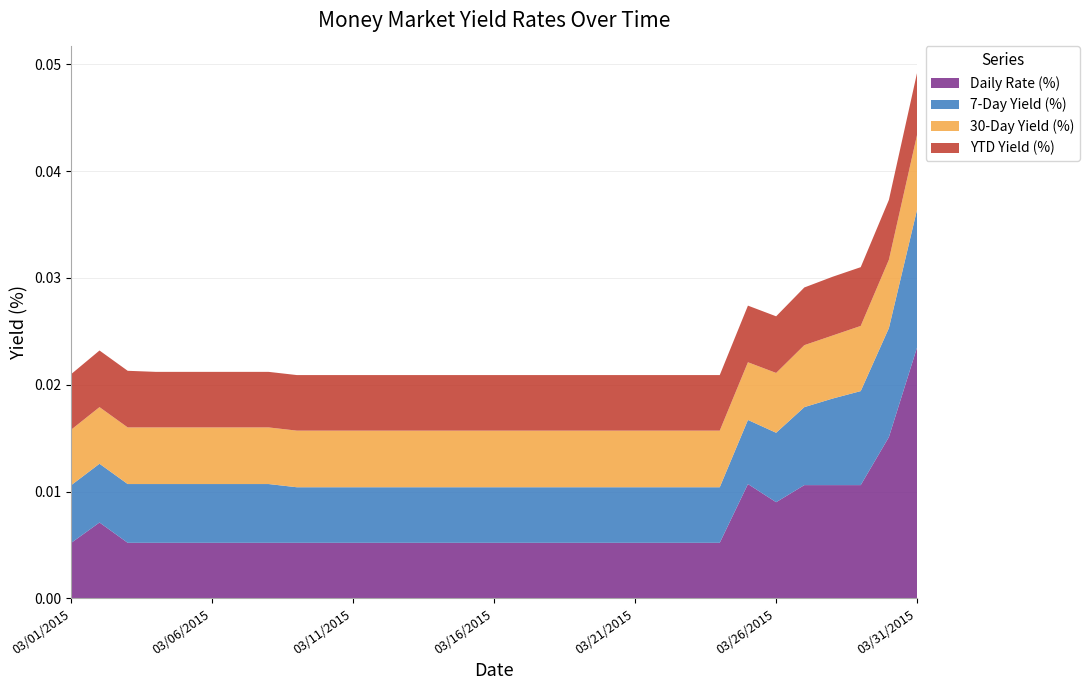

Reading left to right, what are all the values shown in this chart?

Daily Rate (%): 03/01/2015=0.0	03/02/2015=0.0	03/03/2015=0.0	03/04/2015=0.0	03/05/2015=0.0	03/06/2015=0.0	03/07/2015=0.0	03/08/2015=0.0	03/09/2015=0.0	03/10/2015=0.0	03/11/2015=0.0	03/12/2015=0.0	03/13/2015=0.0	03/14/2015=0.0	03/15/2015=0.0	03/16/2015=0.0	03/17/2015=0.0	03/18/2015=0.0	03/19/2015=0.0	03/20/2015=0.0	03/21/2015=0.0	03/22/2015=0.0	03/23/2015=0.0	03/24/2015=0.0	03/25/2015=0.0	03/26/2015=0.0	03/27/2015=0.0	03/28/2015=0.0	03/29/2015=0.0	03/30/2015=0.0	03/31/2015=0.0
7-Day Yield (%): 03/01/2015=0.0	03/02/2015=0.0	03/03/2015=0.0	03/04/2015=0.0	03/05/2015=0.0	03/06/2015=0.0	03/07/2015=0.0	03/08/2015=0.0	03/09/2015=0.0	03/10/2015=0.0	03/11/2015=0.0	03/12/2015=0.0	03/13/2015=0.0	03/14/2015=0.0	03/15/2015=0.0	03/16/2015=0.0	03/17/2015=0.0	03/18/2015=0.0	03/19/2015=0.0	03/20/2015=0.0	03/21/2015=0.0	03/22/2015=0.0	03/23/2015=0.0	03/24/2015=0.0	03/25/2015=0.0	03/26/2015=0.0	03/27/2015=0.0	03/28/2015=0.0	03/29/2015=0.0	03/30/2015=0.0	03/31/2015=0.0
30-Day Yield (%): 03/01/2015=0.0	03/02/2015=0.0	03/03/2015=0.0	03/04/2015=0.0	03/05/2015=0.0	03/06/2015=0.0	03/07/2015=0.0	03/08/2015=0.0	03/09/2015=0.0	03/10/2015=0.0	03/11/2015=0.0	03/12/2015=0.0	03/13/2015=0.0	03/14/2015=0.0	03/15/2015=0.0	03/16/2015=0.0	03/17/2015=0.0	03/18/2015=0.0	03/19/2015=0.0	03/20/2015=0.0	03/21/2015=0.0	03/22/2015=0.0	03/23/2015=0.0	03/24/2015=0.0	03/25/2015=0.0	03/26/2015=0.0	03/27/2015=0.0	03/28/2015=0.0	03/29/2015=0.0	03/30/2015=0.0	03/31/2015=0.0
YTD Yield (%): 03/01/2015=0.0	03/02/2015=0.0	03/03/2015=0.0	03/04/2015=0.0	03/05/2015=0.0	03/06/2015=0.0	03/07/2015=0.0	03/08/2015=0.0	03/09/2015=0.0	03/10/2015=0.0	03/11/2015=0.0	03/12/2015=0.0	03/13/2015=0.0	03/14/2015=0.0	03/15/2015=0.0	03/16/2015=0.0	03/17/2015=0.0	03/18/2015=0.0	03/19/2015=0.0	03/20/2015=0.0	03/21/2015=0.0	03/22/2015=0.0	03/23/2015=0.0	03/24/2015=0.0	03/25/2015=0.0	03/26/2015=0.0	03/27/2015=0.0	03/28/2015=0.0	03/29/2015=0.0	03/30/2015=0.0	03/31/2015=0.0